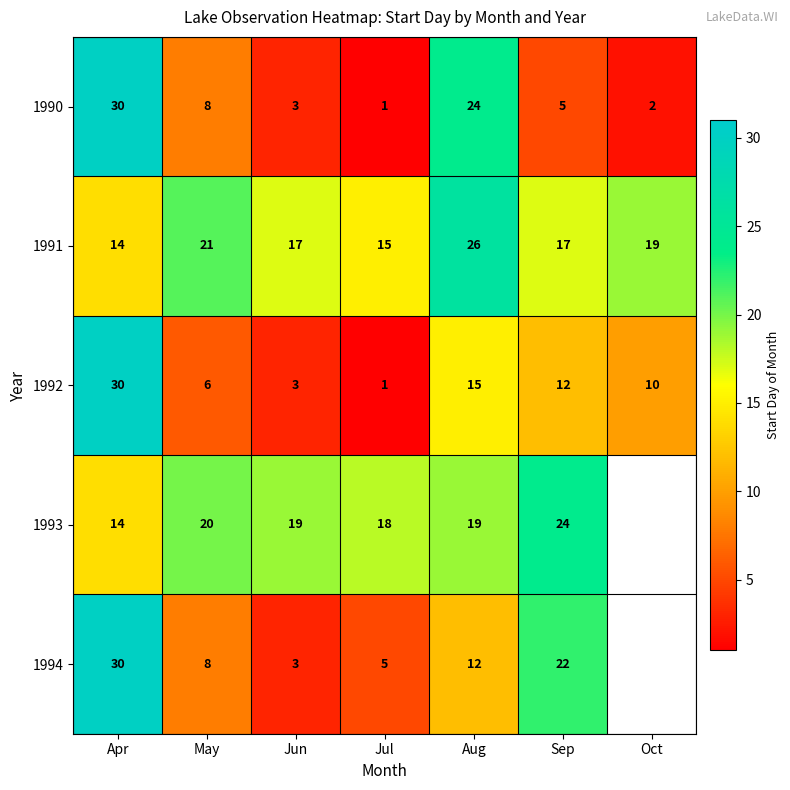

Is the value of 1994 at Sep greater than the value of 1992 at Jul?

Yes